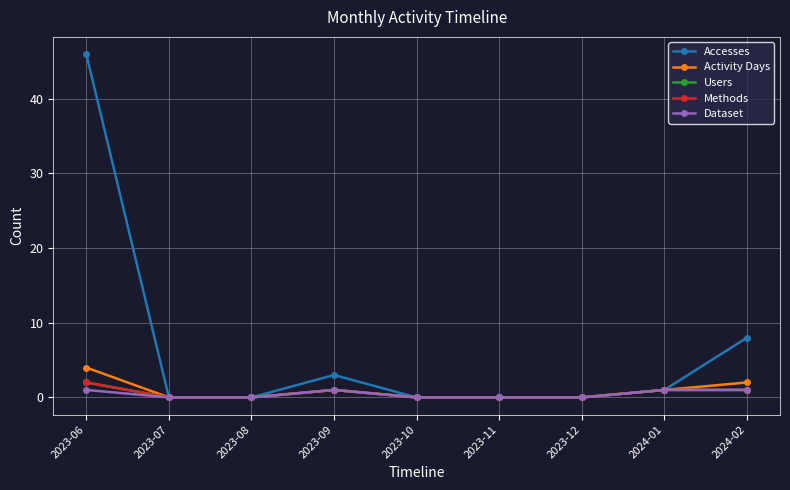

Is this an area chart (filled region under the line)?

No